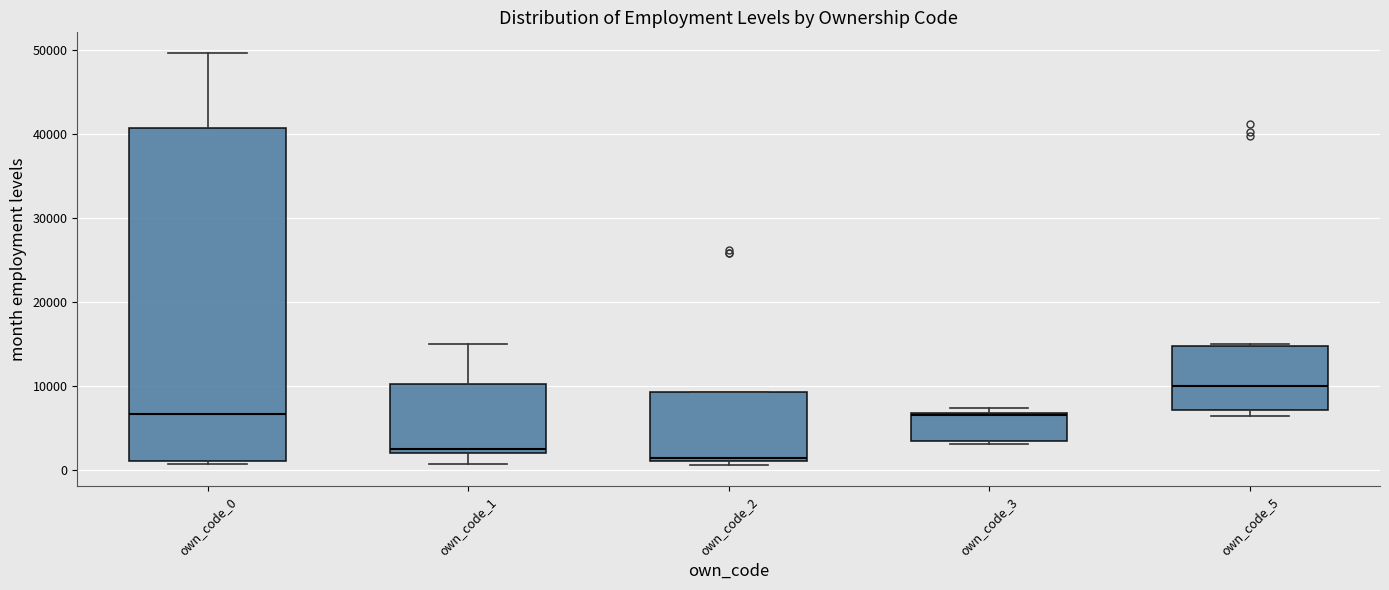

Which box has the highest median line?

own_code_5